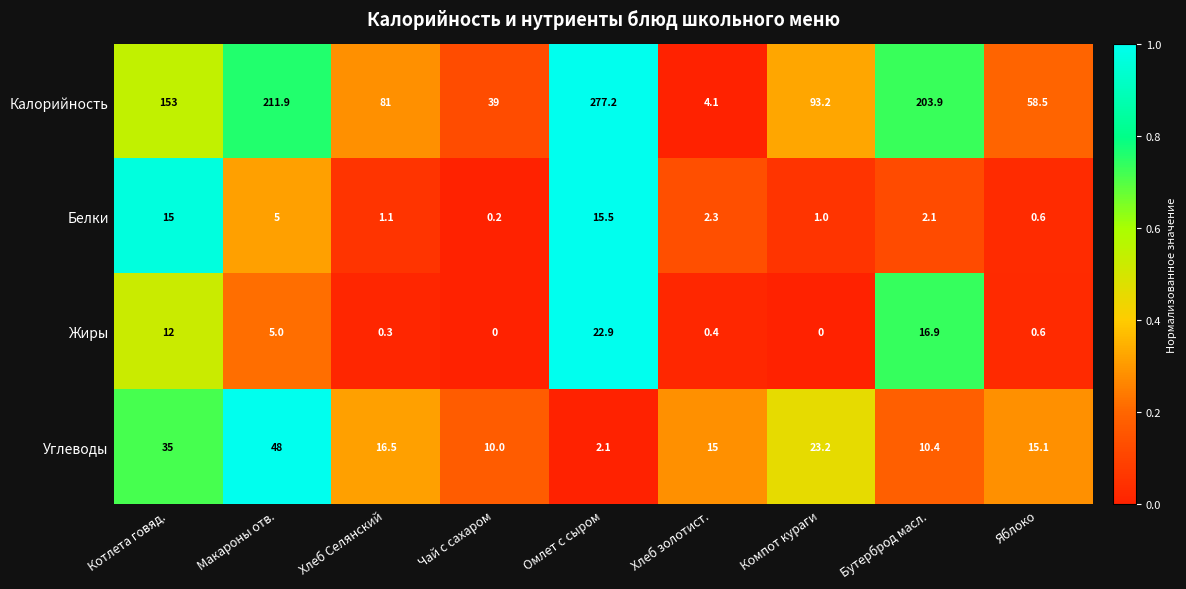

What is the sum of the Калорийность values at Хлеб Селянский and Омлет с сыром?

358.2